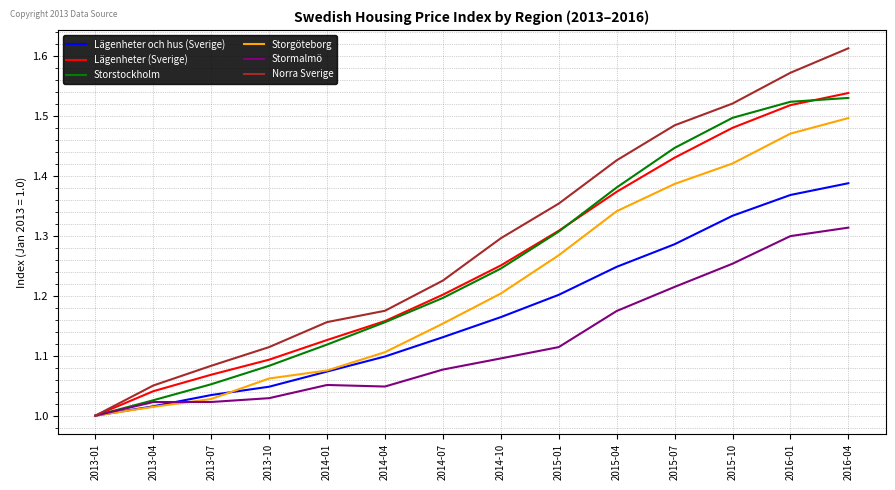

The value of Storstockholm at 2014-04 is 1.2. True or false?

True